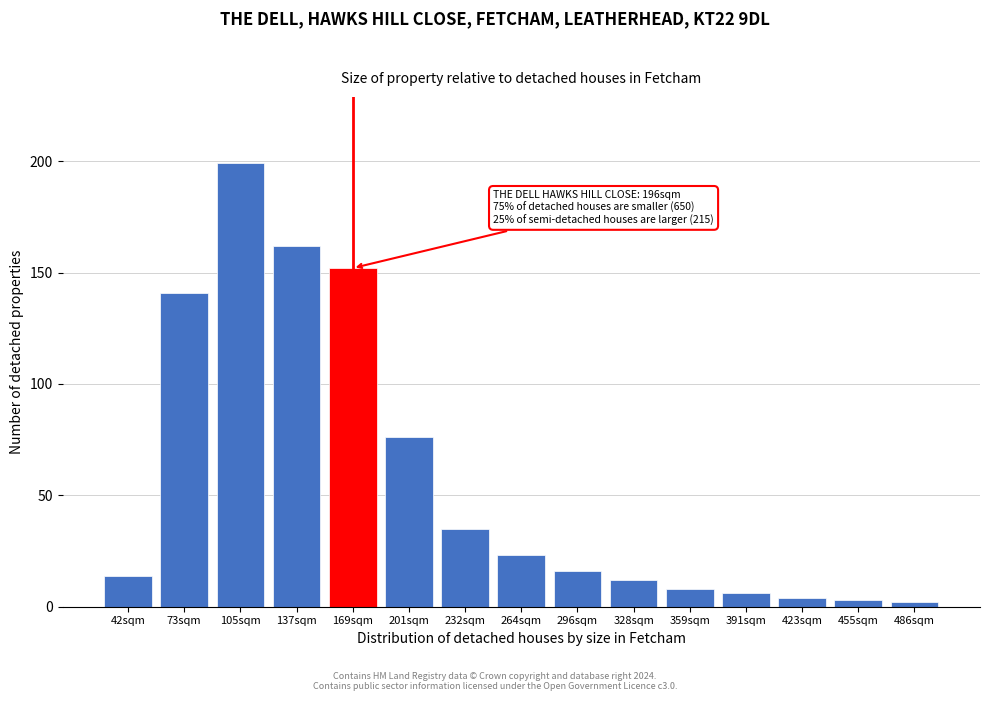

Reading left to right, transcribe all the data shown in this chart.

14	141	199	162	152	76	35	23	16	12	8	6	4	3	2